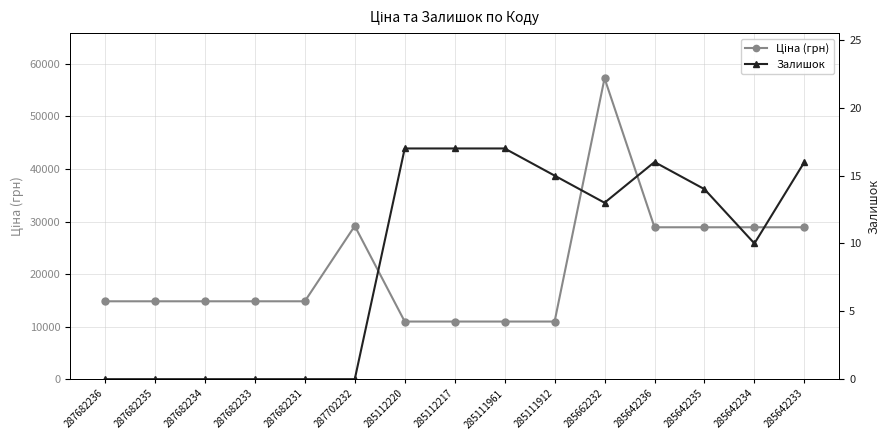

What are all the series names shown in the legend?

Ціна (грн), Залишок